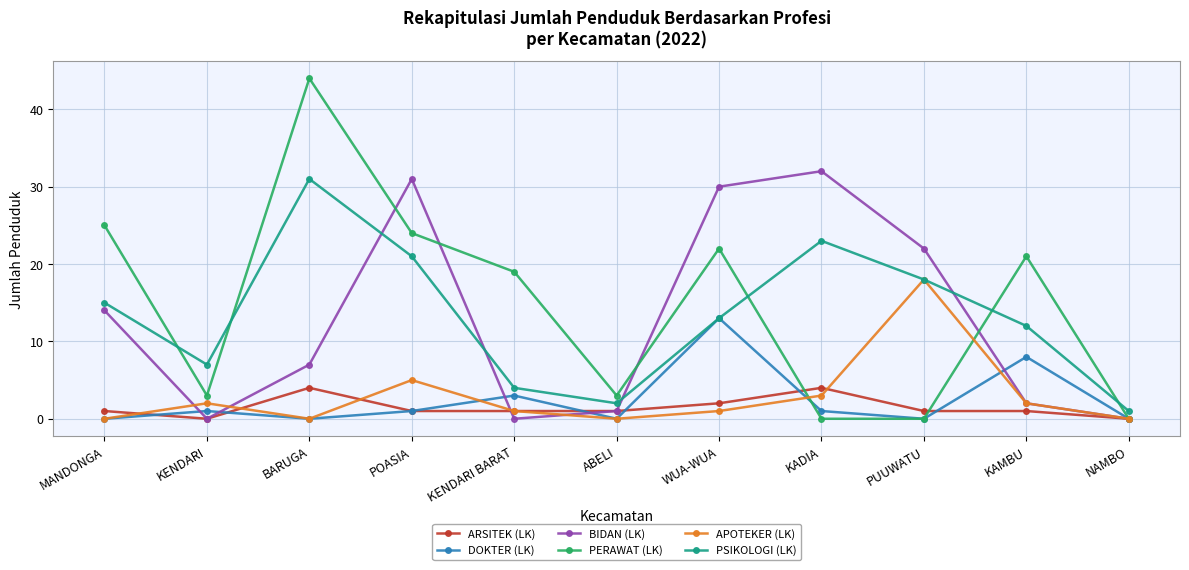

How many lines are shown in the chart?

6